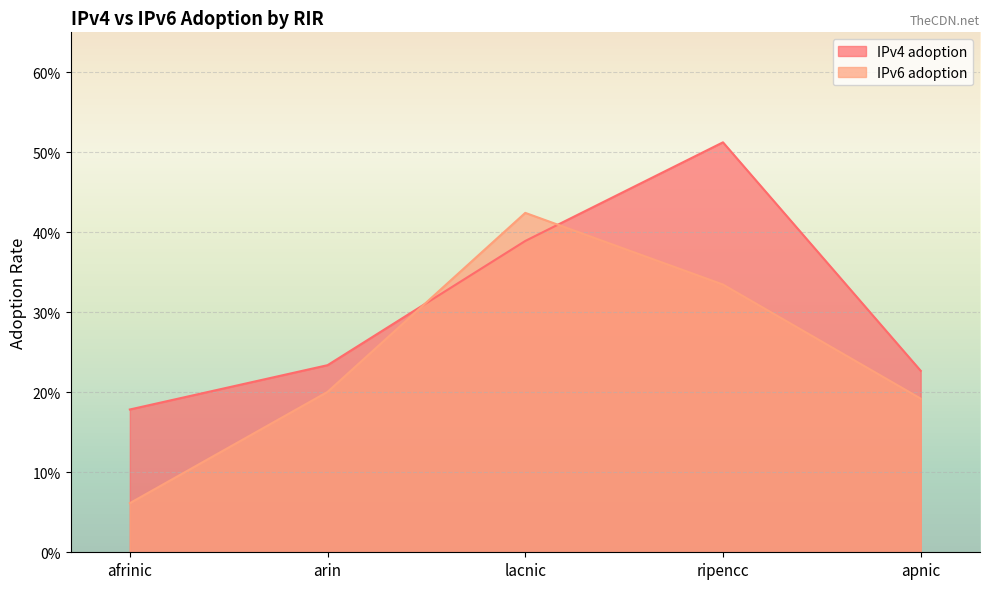

Which series has the widest spread of values?

IPv6 adoption